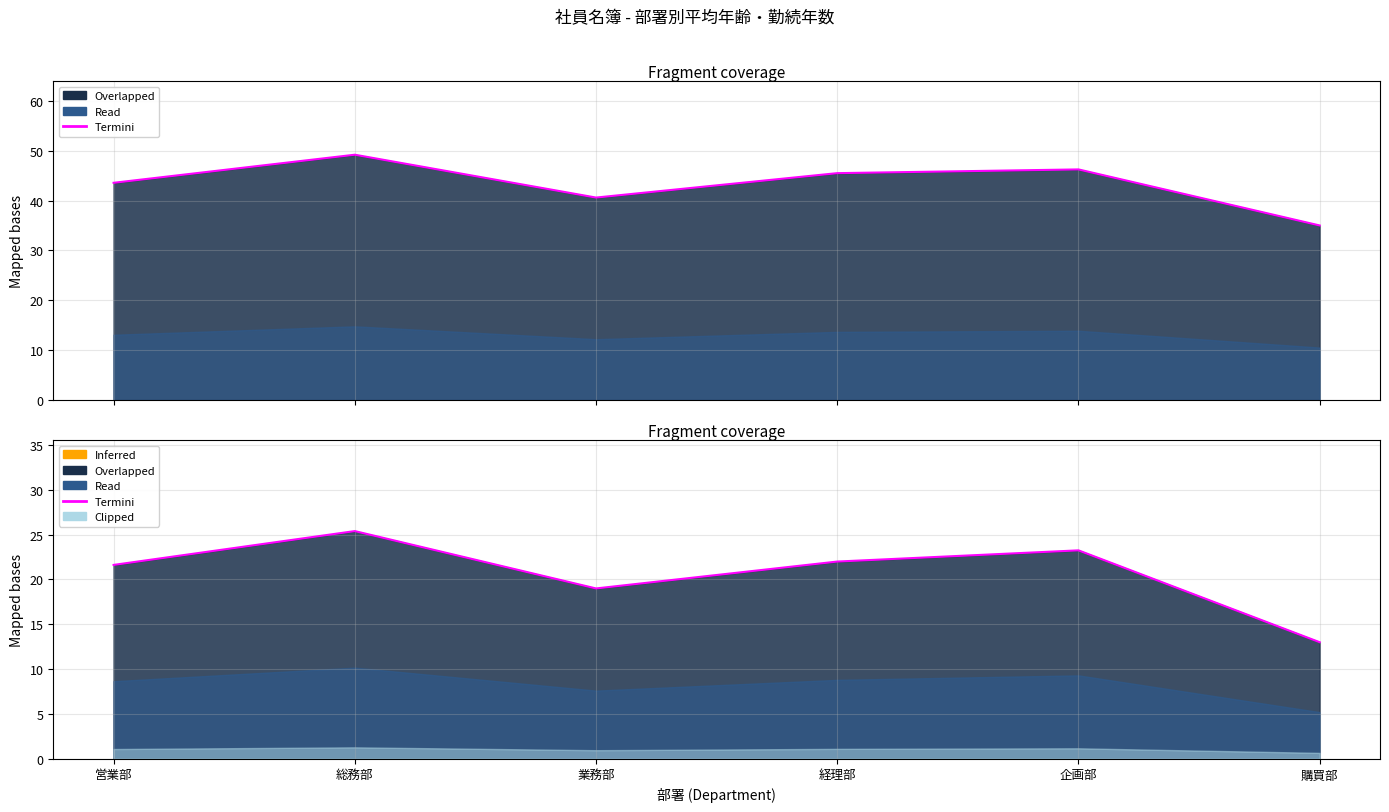

What is the label of the 4th point from the right?

業務部